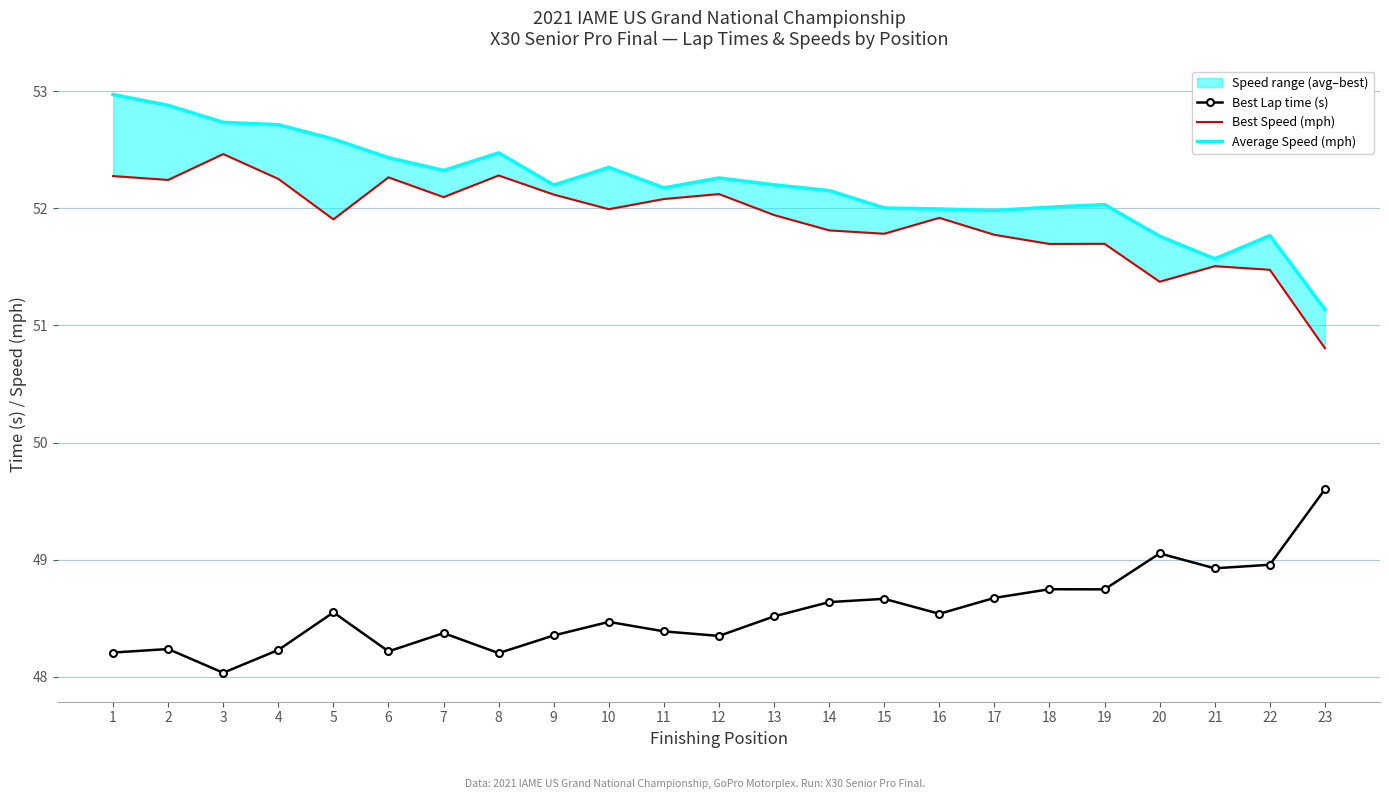

True or false: Best Lap time (s) and Average Speed (mph) cross at least once.

False